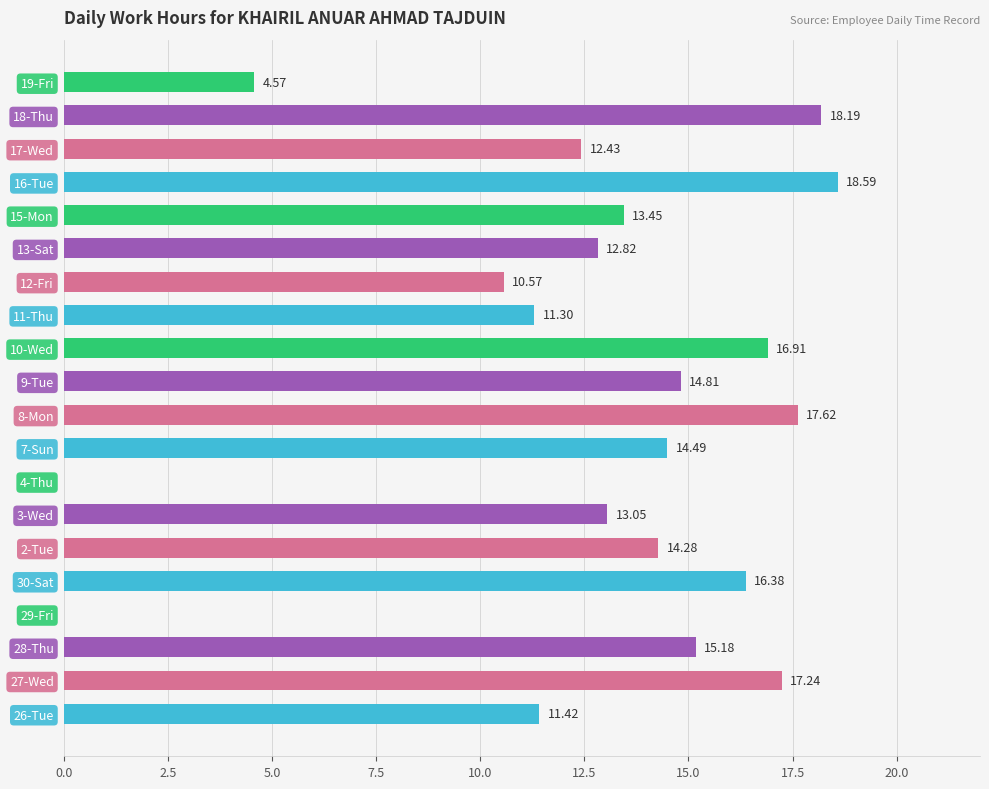

What is the sum of all values?

253.3